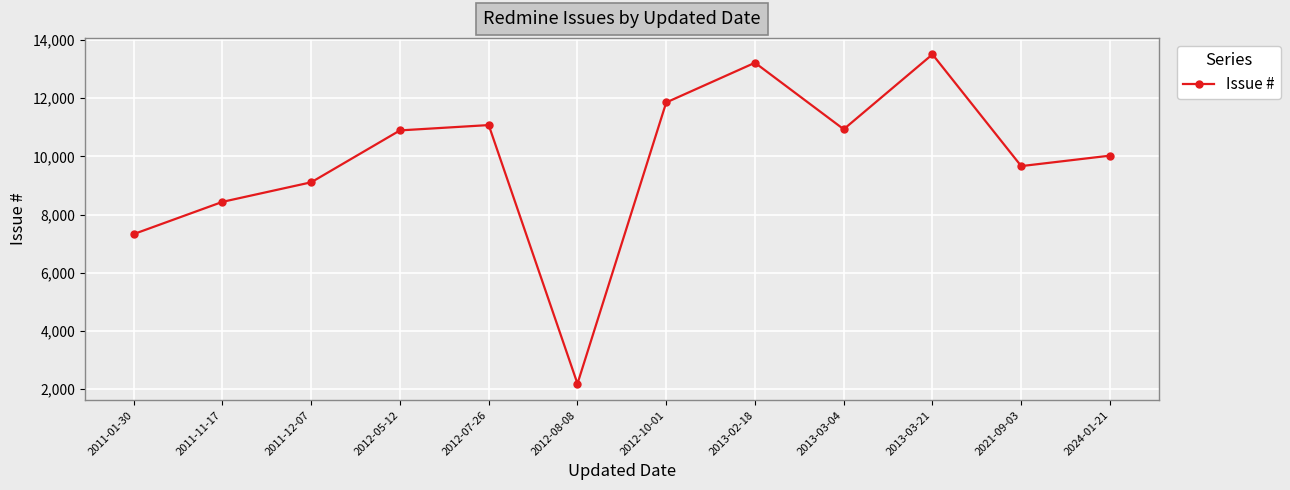

Read the value at 2011-12-07, to the nearest 50.

9100